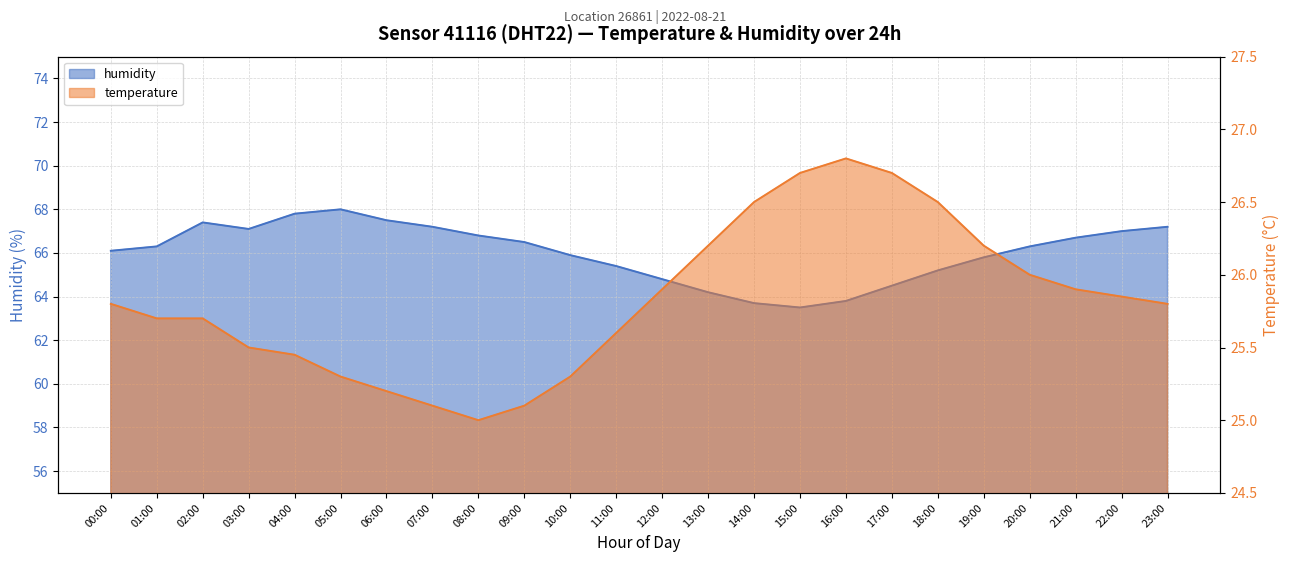

At which category is the sum across all series the highest?

05:00